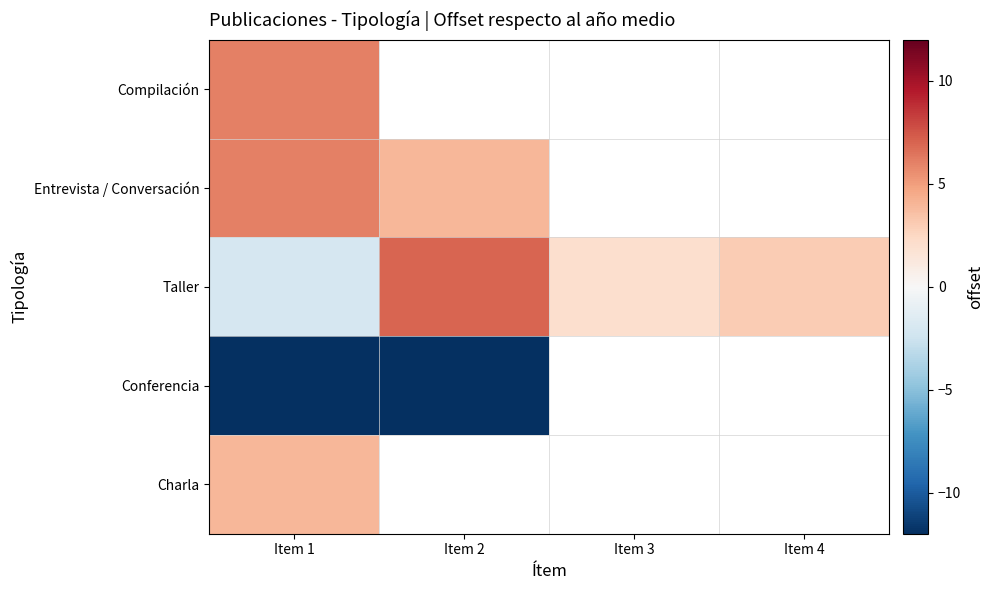

List the labels in order of Compilación value, smallest first.

Item 1, Item 2, Item 3, Item 4